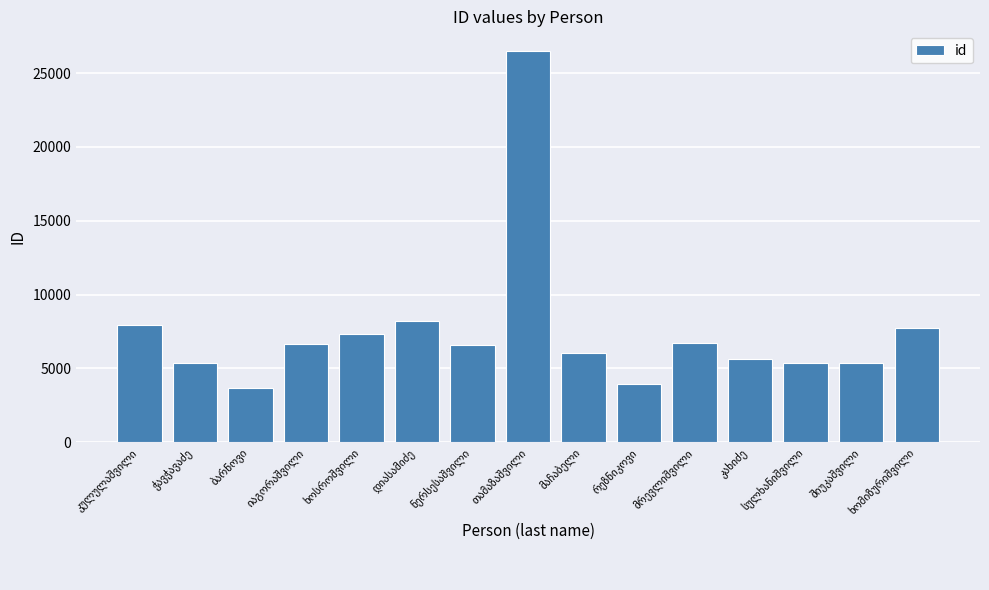

What is the greatest value displayed?

26511